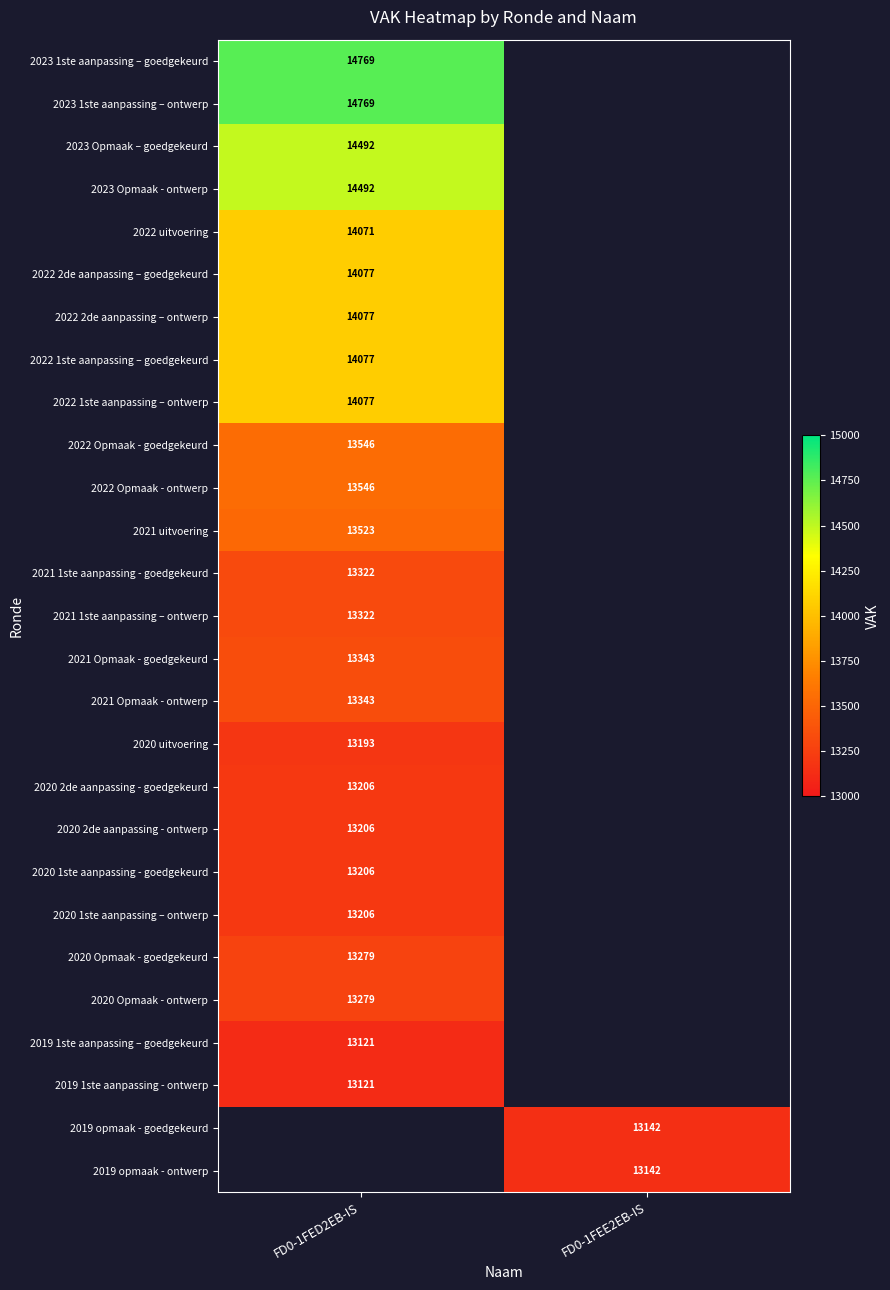

Count the number of categories in the chart.

2